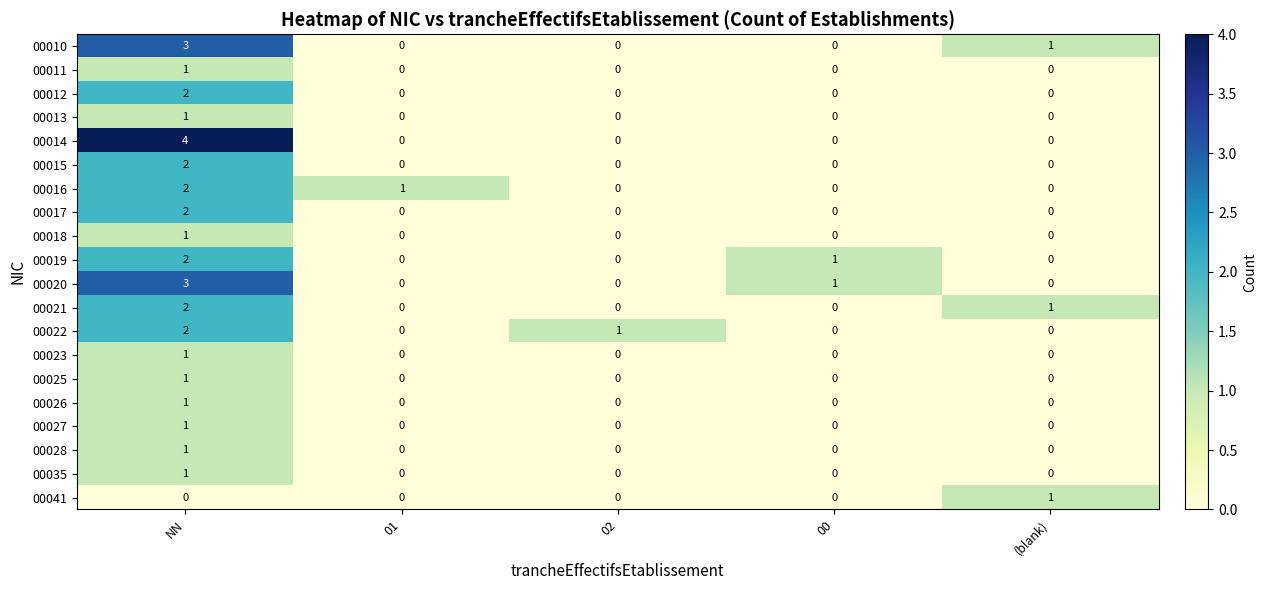

At which category does the chart reach its peak across all series?

NN